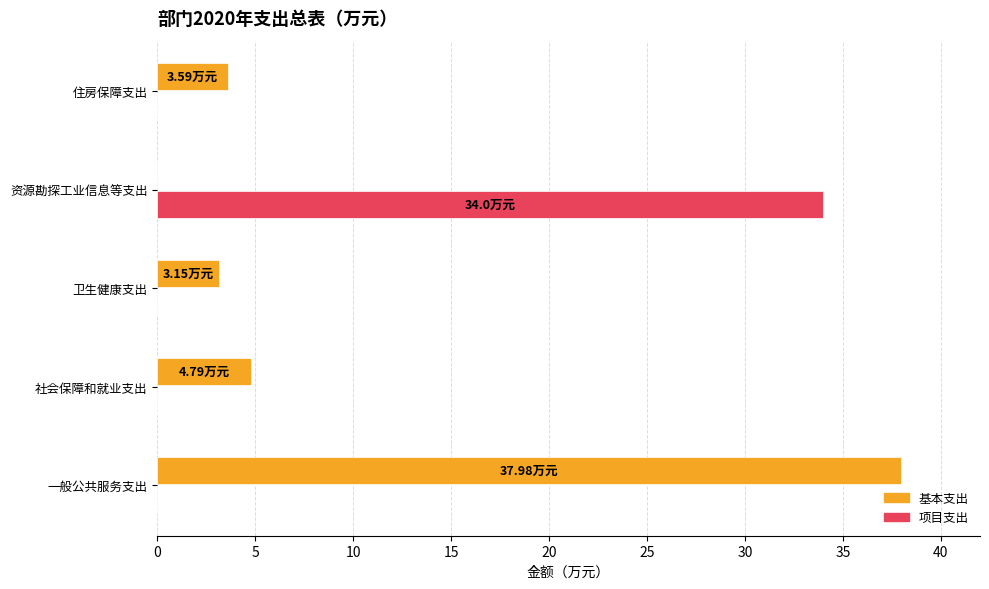

Is the value of 基本支出 at 住房保障支出 greater than the value of 项目支出 at 一般公共服务支出?

Yes